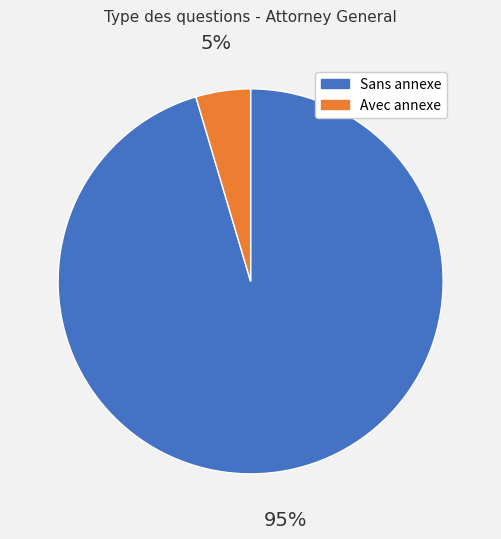

Is there any slice that represents more than half of the pie?

Yes